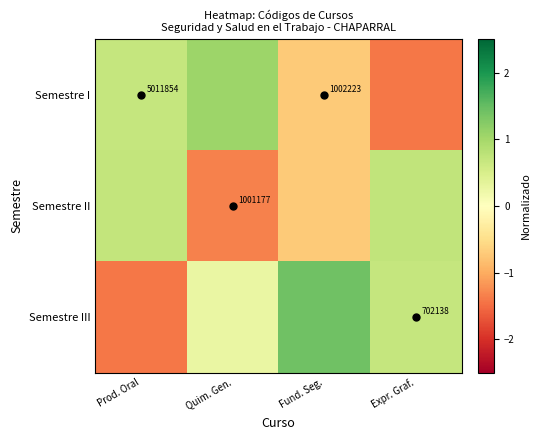

True or false: Semestre I has a value of 1.1 at Quim. Gen..

True